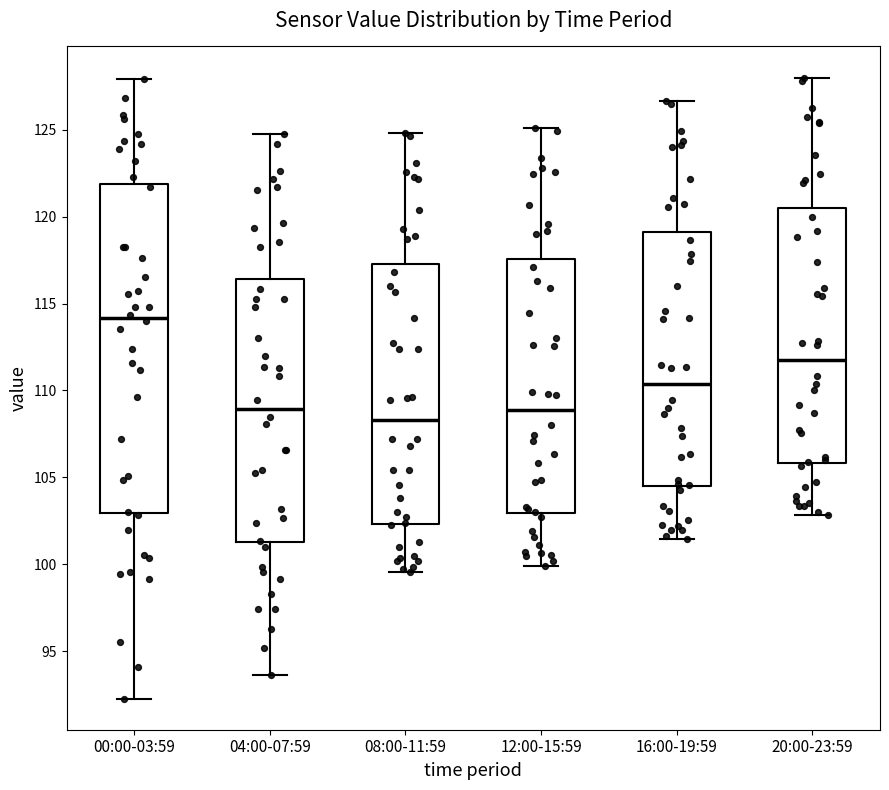

Which box is the tallest, from its lower edge to its upper edge?

00:00-03:59